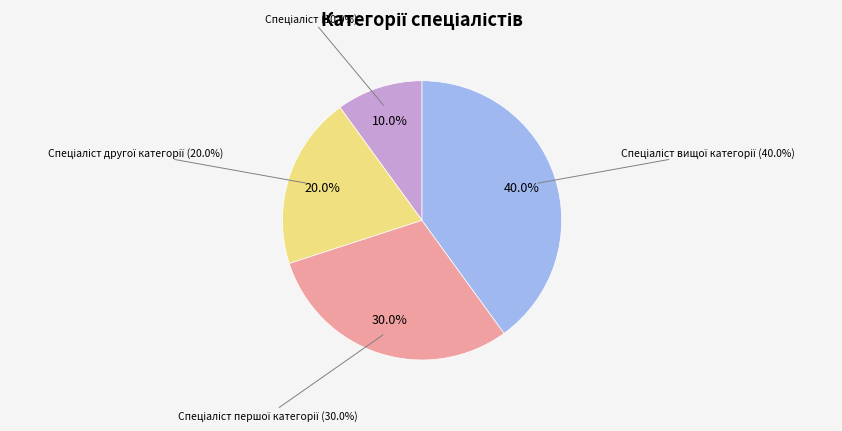

To the nearest percent, what is the average slice percentage?

25%